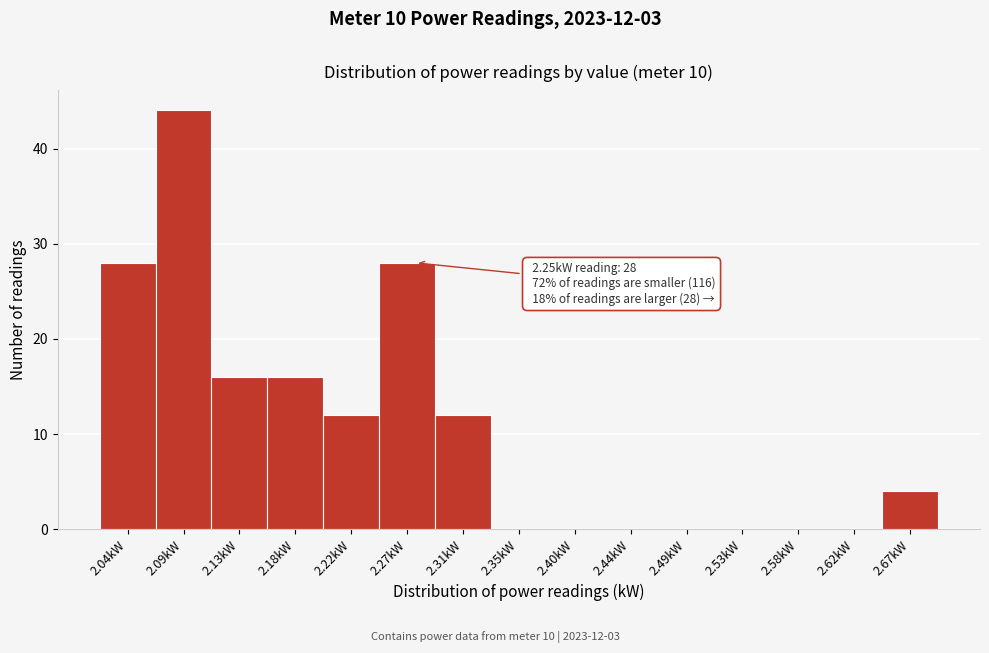

Which range on the x-axis has the tallest bar?

2.065 to 2.110